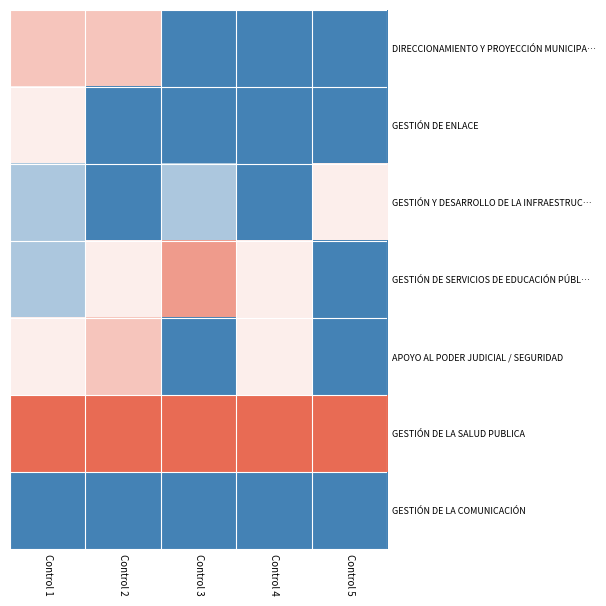

At which category is the sum across all series the highest?

Control 1